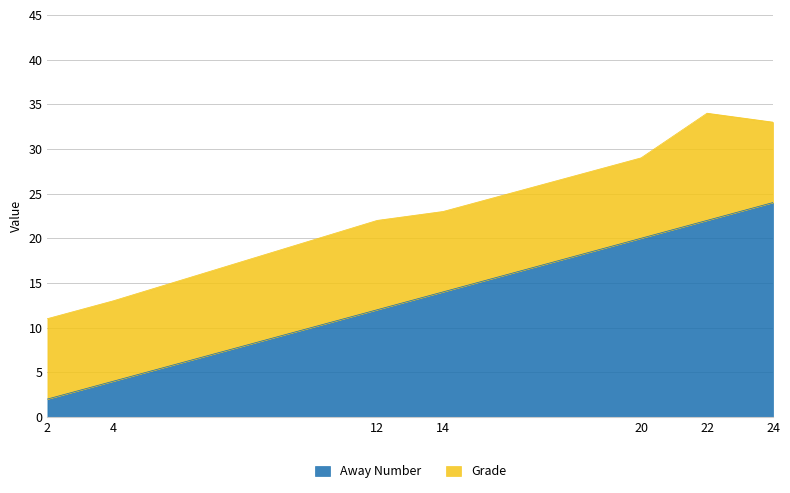

True or false: the data shows 24 at 24.

True